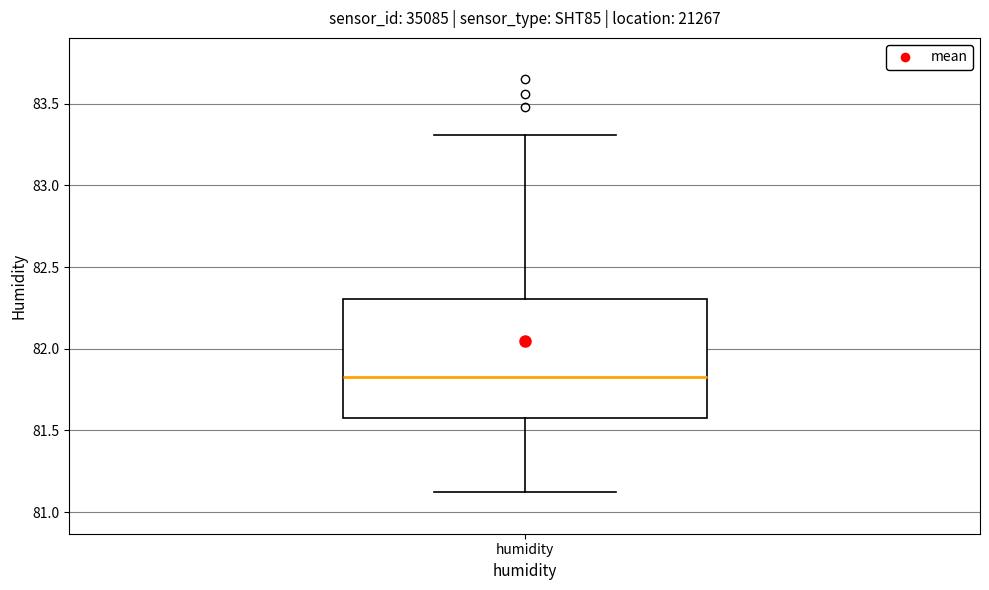

Read this box plot against the y-axis: the position of the median line, the range covered by the box, and the ends of both whiskers. The values are not printed on the chart, so give them approximately, as read against the axis.

median 81.85, box 81.60 to 82.30, whiskers 81.10 to 83.30